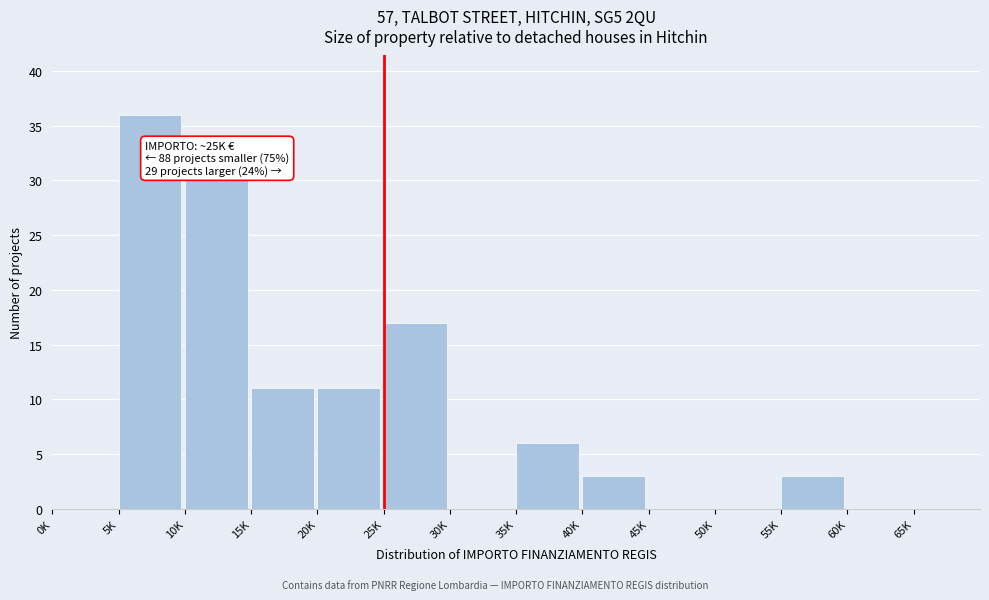

Reading right to left, list all the values displayed in this chart.

65K=0	60K=0	55K=3	50K=0	45K=0	40K=3	35K=6	30K=0	25K=17	20K=11	15K=11	10K=30	5K=36	0K=0